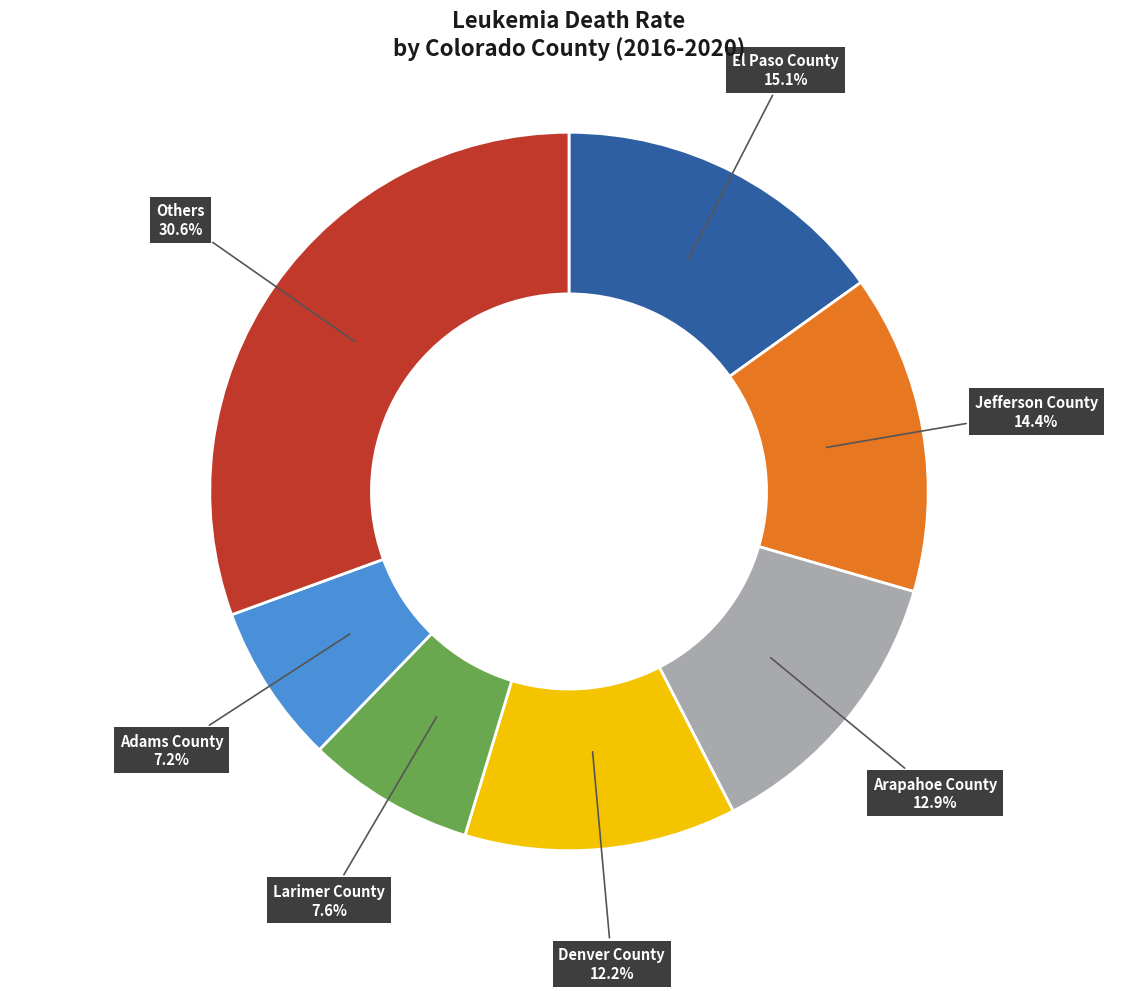

What is the ratio of the value at Larimer County to the value at Arapahoe County?

0.6